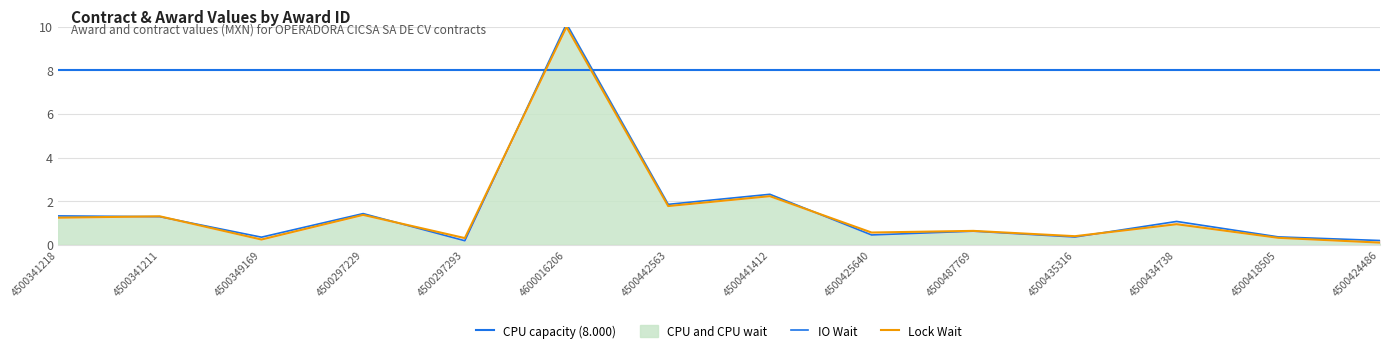

Where is awards.value.amount nearest to the value 5?

4500441412